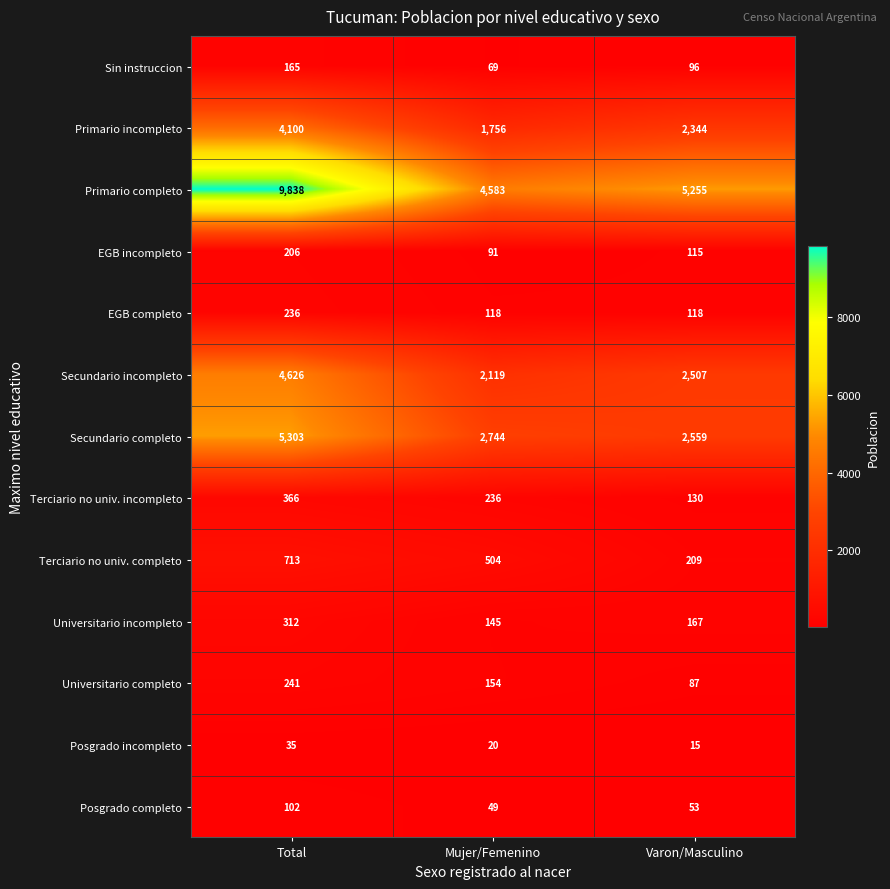

What is the smallest value displayed?

15